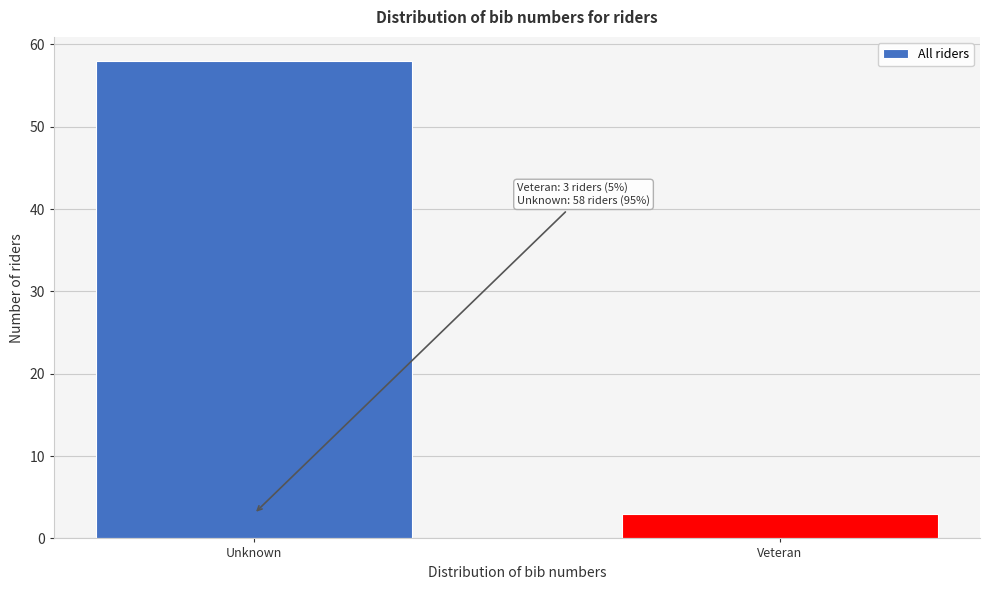

Reading right to left, transcribe all the data shown in this chart.

3	58